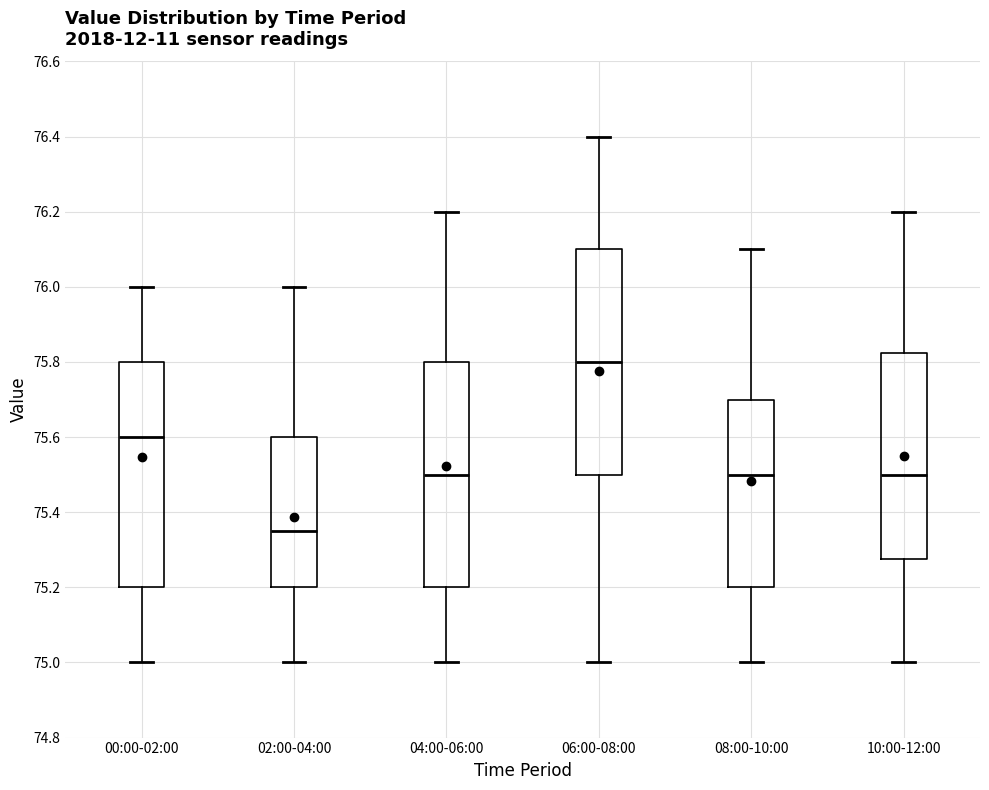

Where does the lower whisker of the box for 04:00-06:00 end on the y-axis? The values are not printed on the chart, so give them approximately, as read against the axis.

75.00